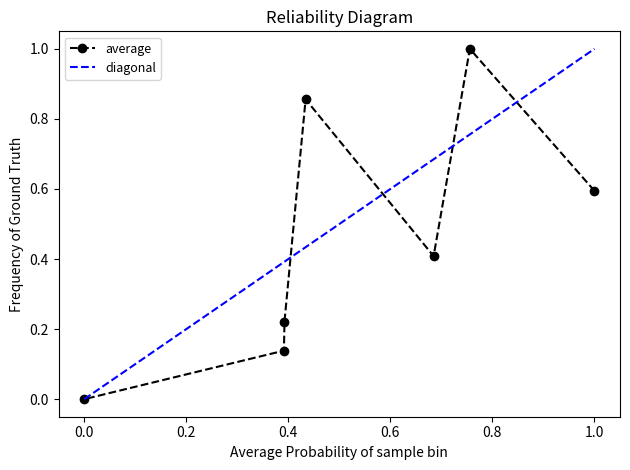

Is it true that the value at Program Support Assistant IV is 0.4?

False